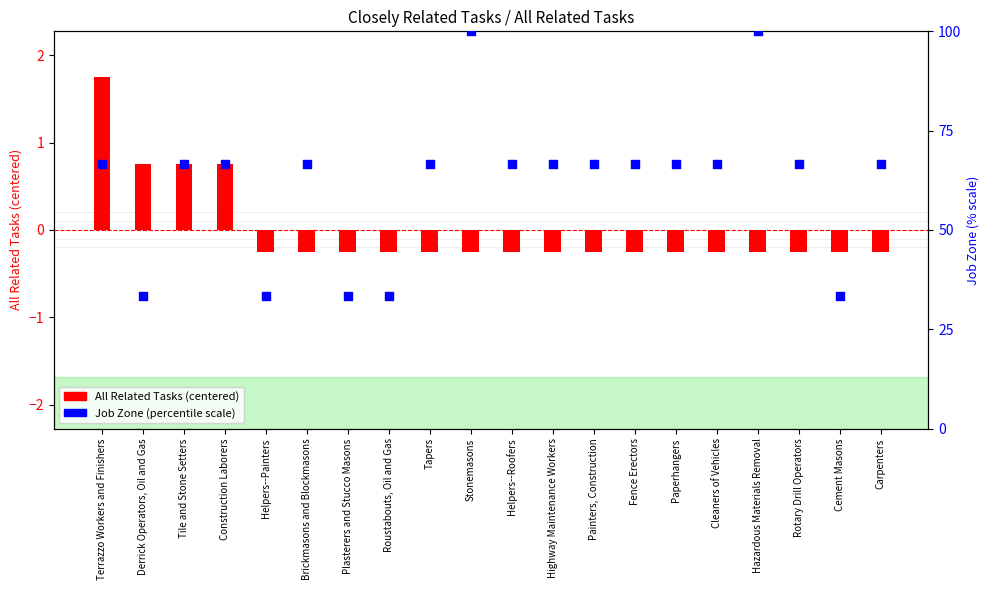

What are all the series names shown in the legend?

All Related Tasks (centered), Job Zone (percentile)